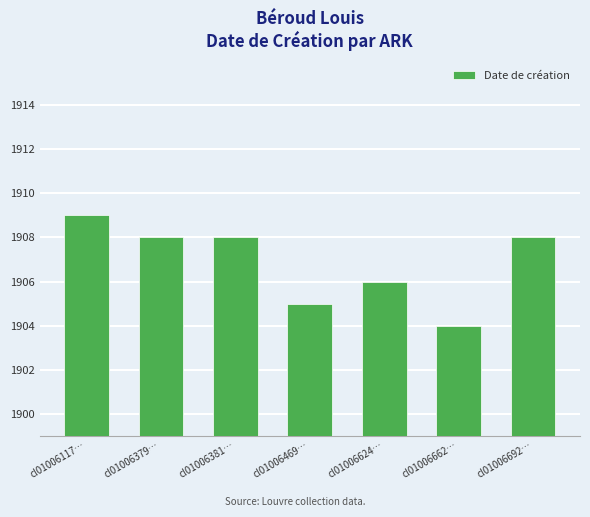

Reading left to right, extract all data points from this chart.

1909	1908	1908	1905	1906	1904	1908